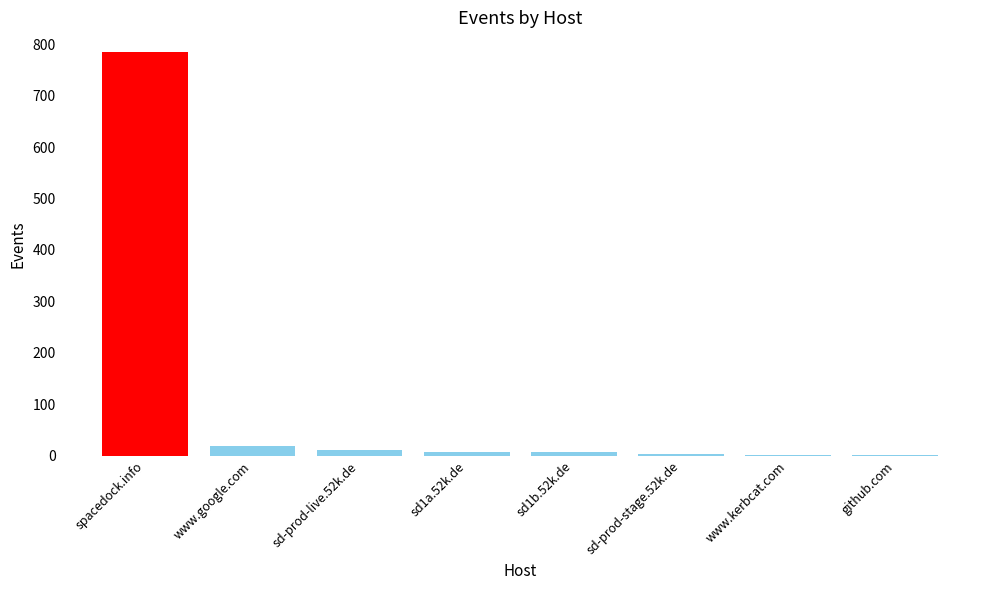

Between spacedock.info and sd-prod-stage.52k.de, which is larger?

spacedock.info